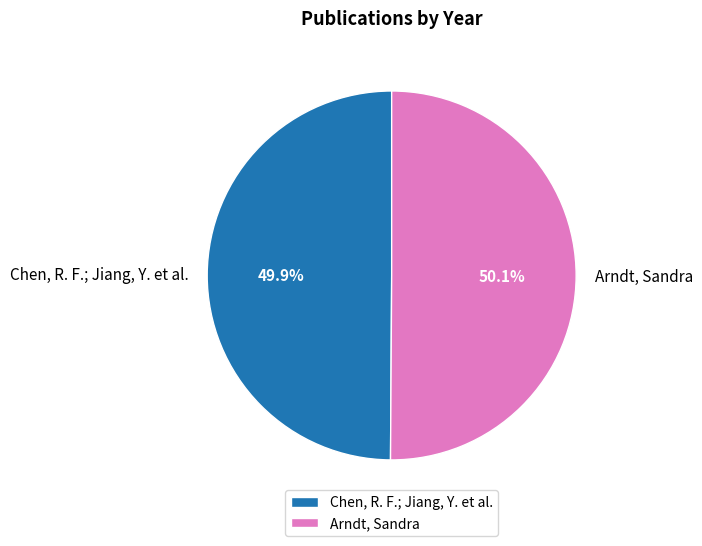

Combined, do Chen, R. F.; Jiang, Y. et al. and Arndt, Sandra account for over 50%?

Yes